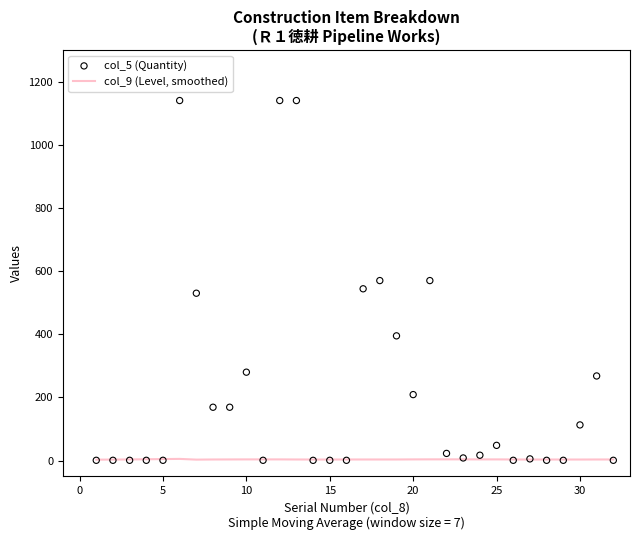

Which series reaches the minimum Y coordinate?

col_5 (Quantity)